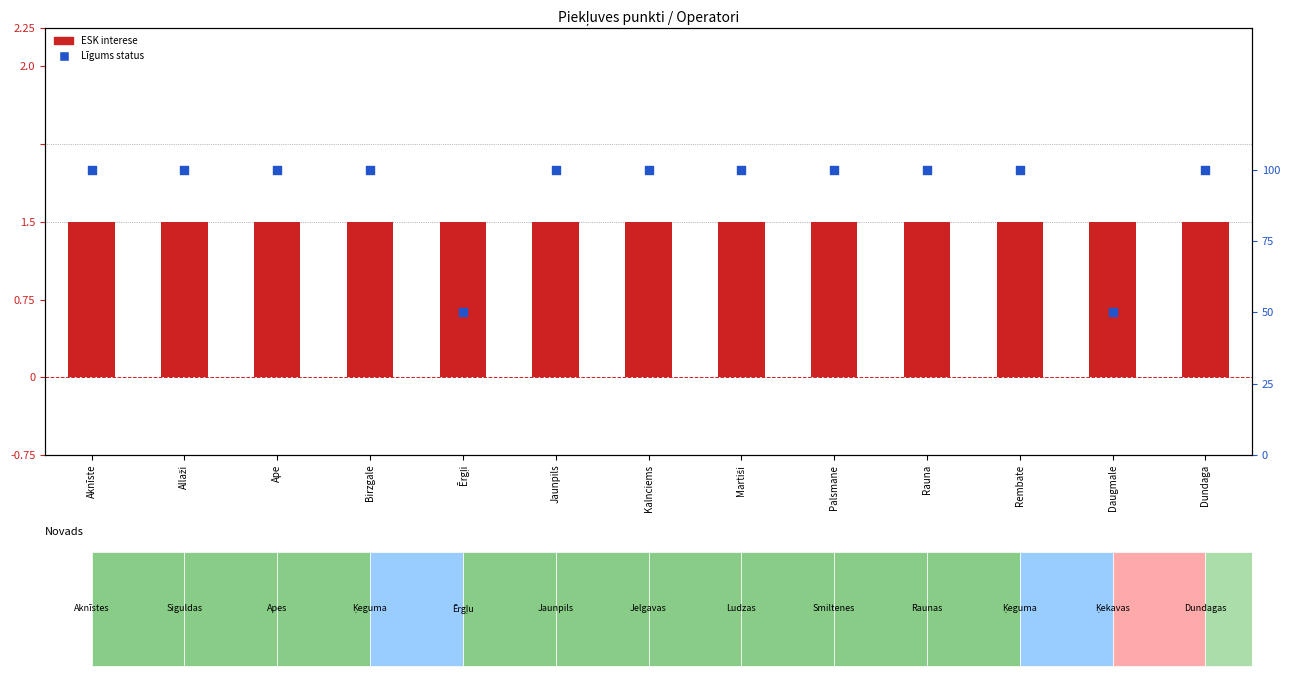

At how many categories does at least one series exceed 0?

13